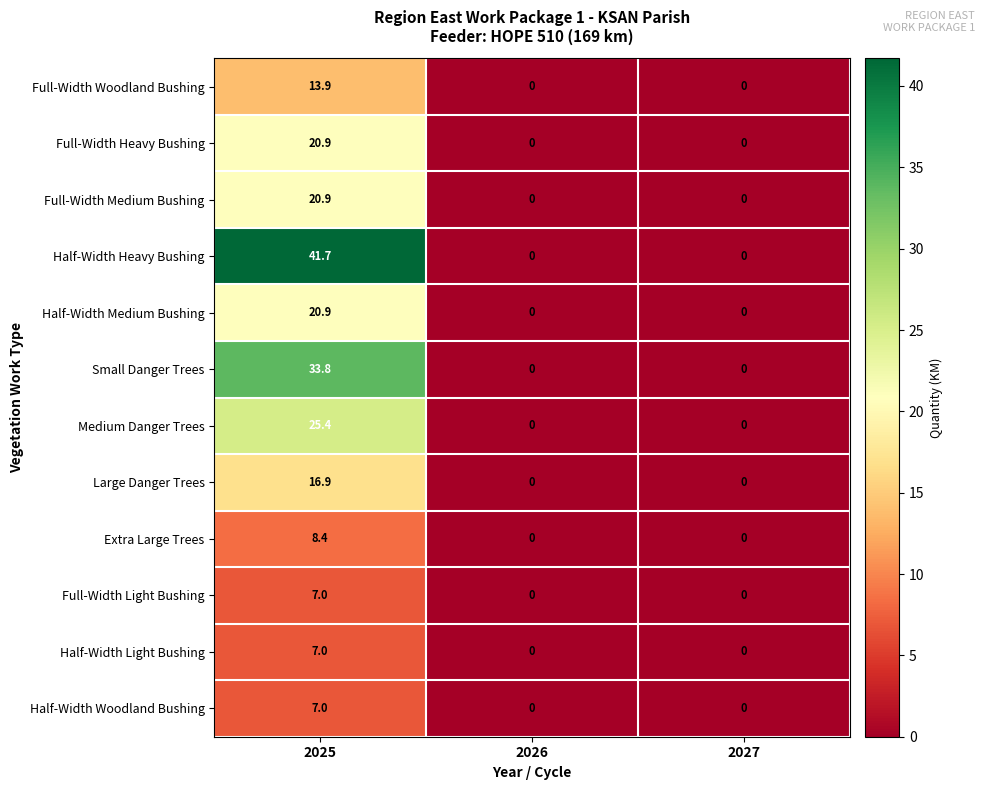

The value of Full-Width Woodland Bushing at 2027 is 0.0. True or false?

True